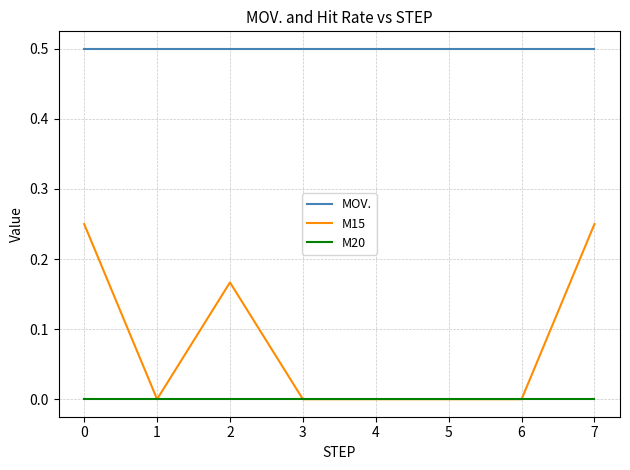

The M15 series shows -0.1 at 3. True or false?

False